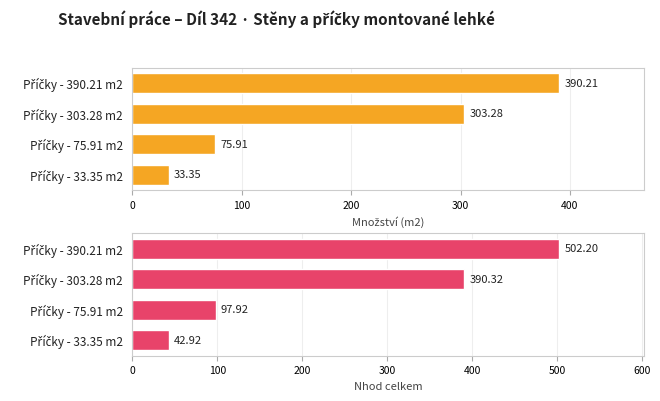

What is the difference between the maximum and minimum values in the Množství (m2) series?

356.9